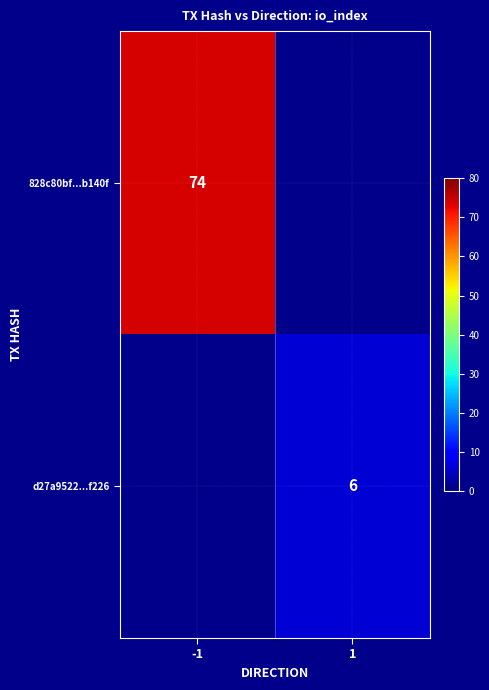

Is the value of 828c80bf...b140f at -1 greater than the value of d27a9522...f226 at 1?

Yes